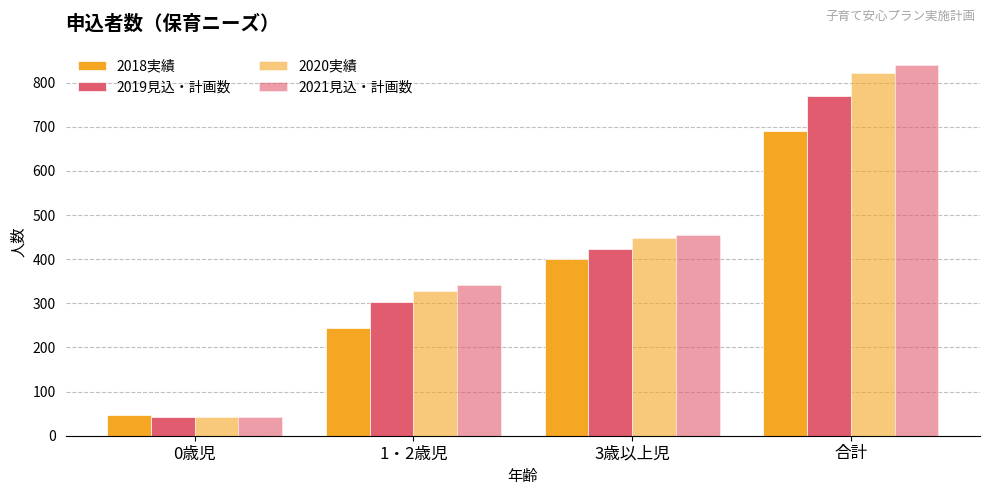

How many bars are there in each group?

4